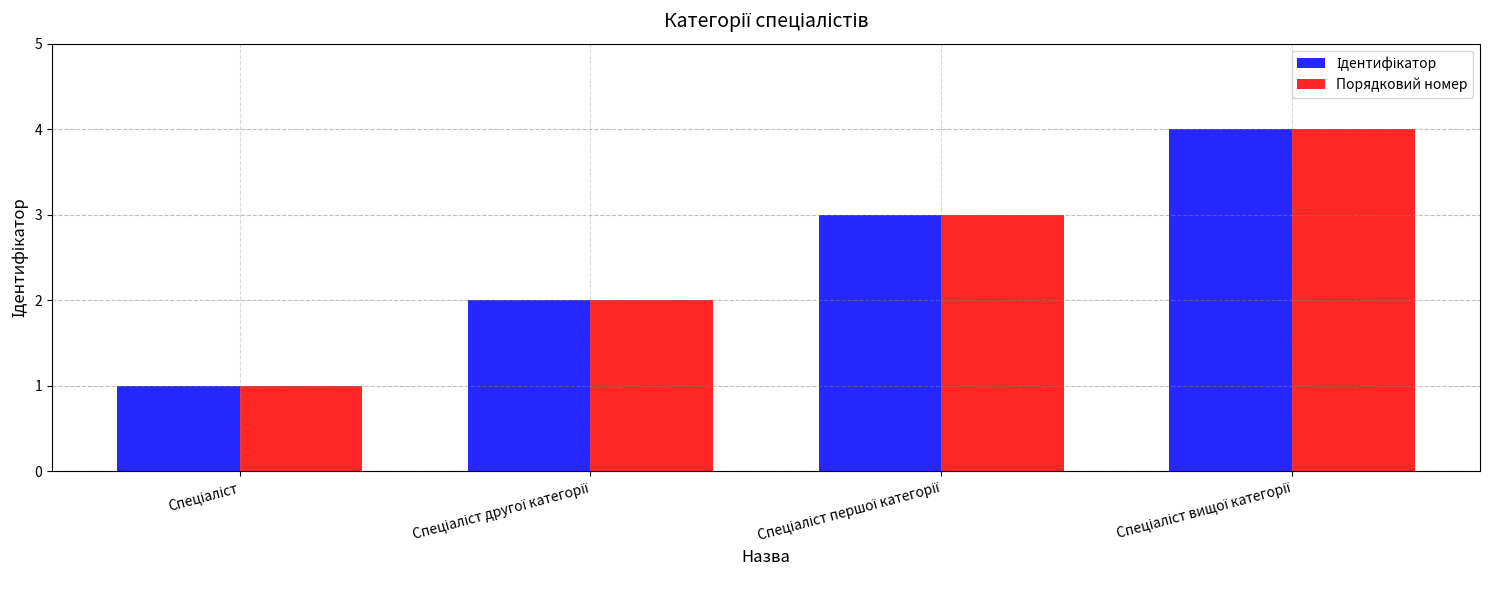

What is the maximum value shown in the chart?

4